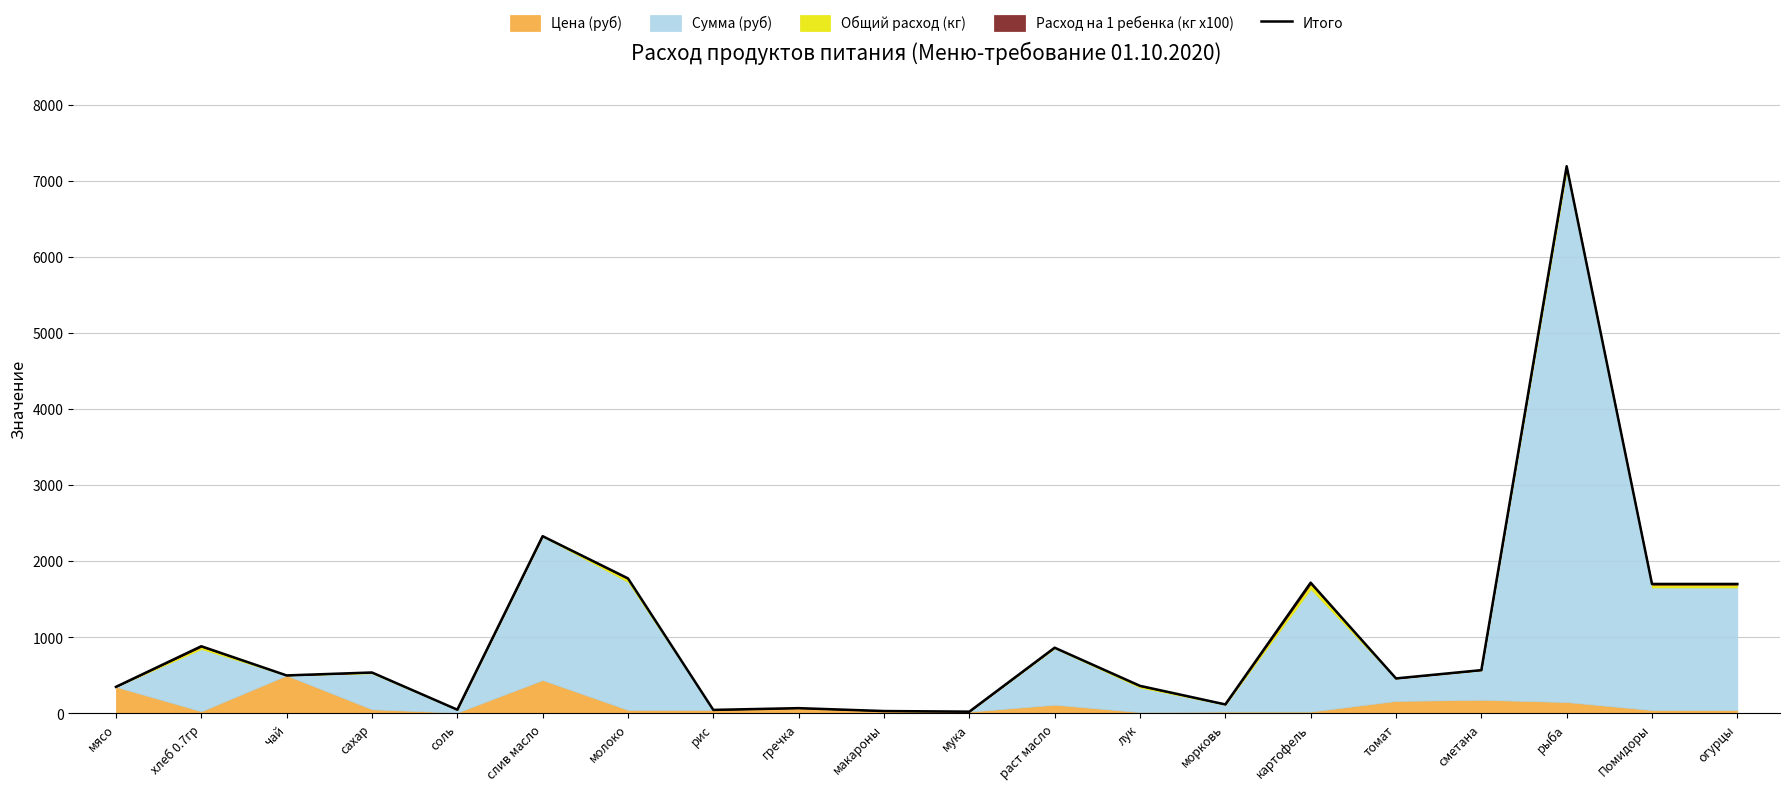

What is the average value?

1064.5